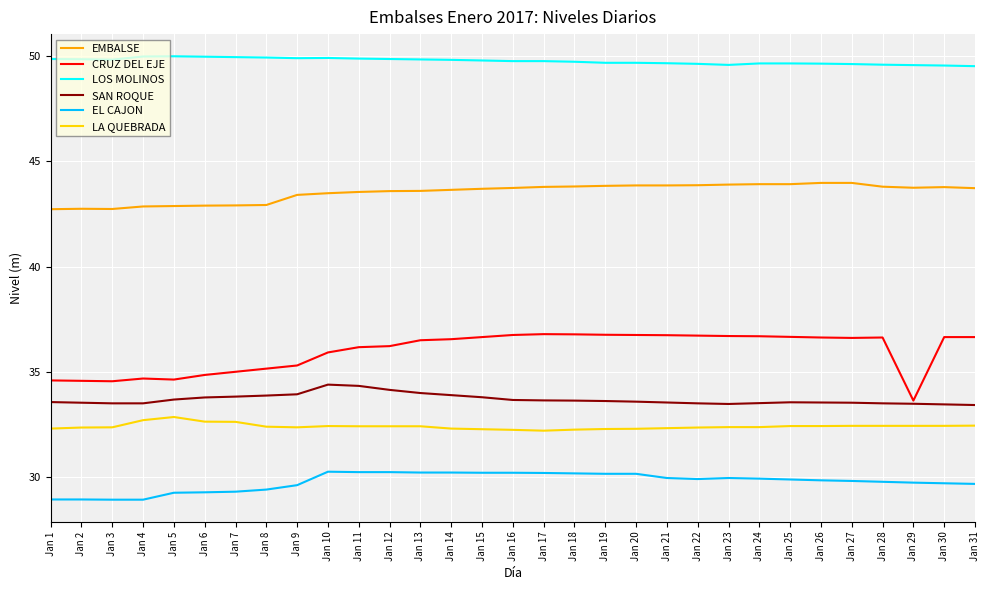

Is the value of CRUZ DEL EJE at Jan 12 greater than the value of SAN ROQUE at Jan 26?

Yes